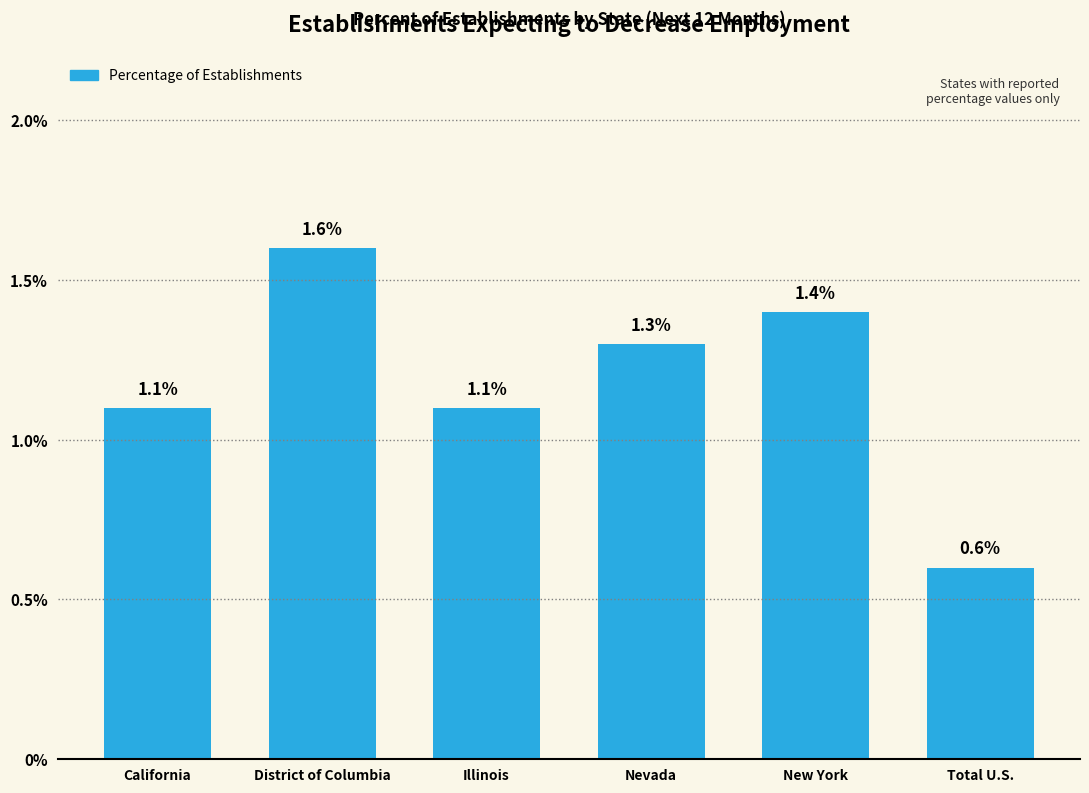

Reading right to left, list all the values displayed in this chart.

0.6	1.4	1.3	1.1	1.6	1.1